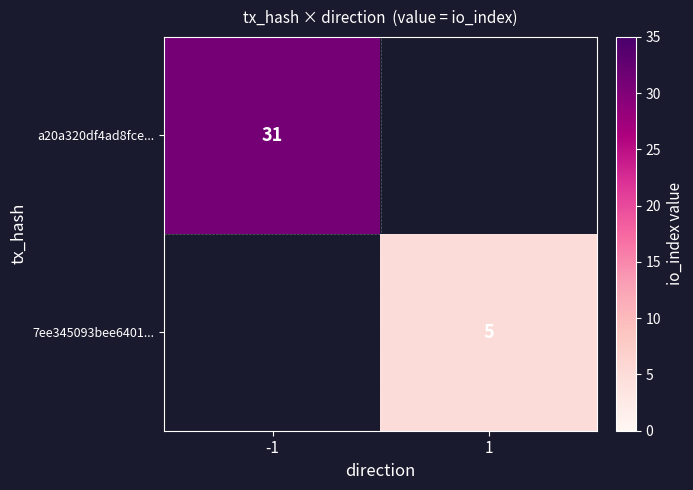

The value of a20a320df4ad8fce... at -1 is 43. True or false?

False